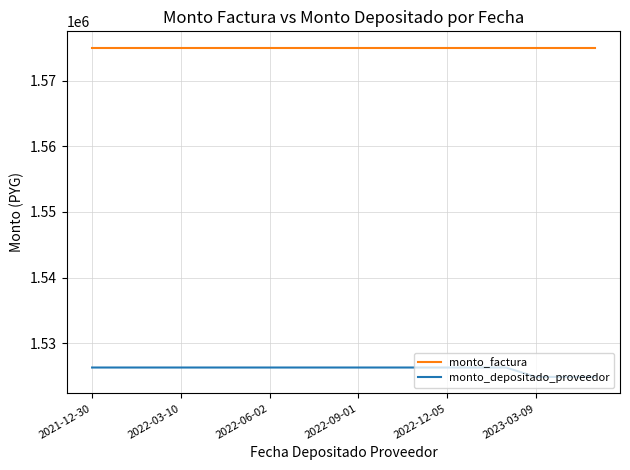

Rank the series by their average value, from lowest to highest.

monto_depositado_proveedor, monto_factura